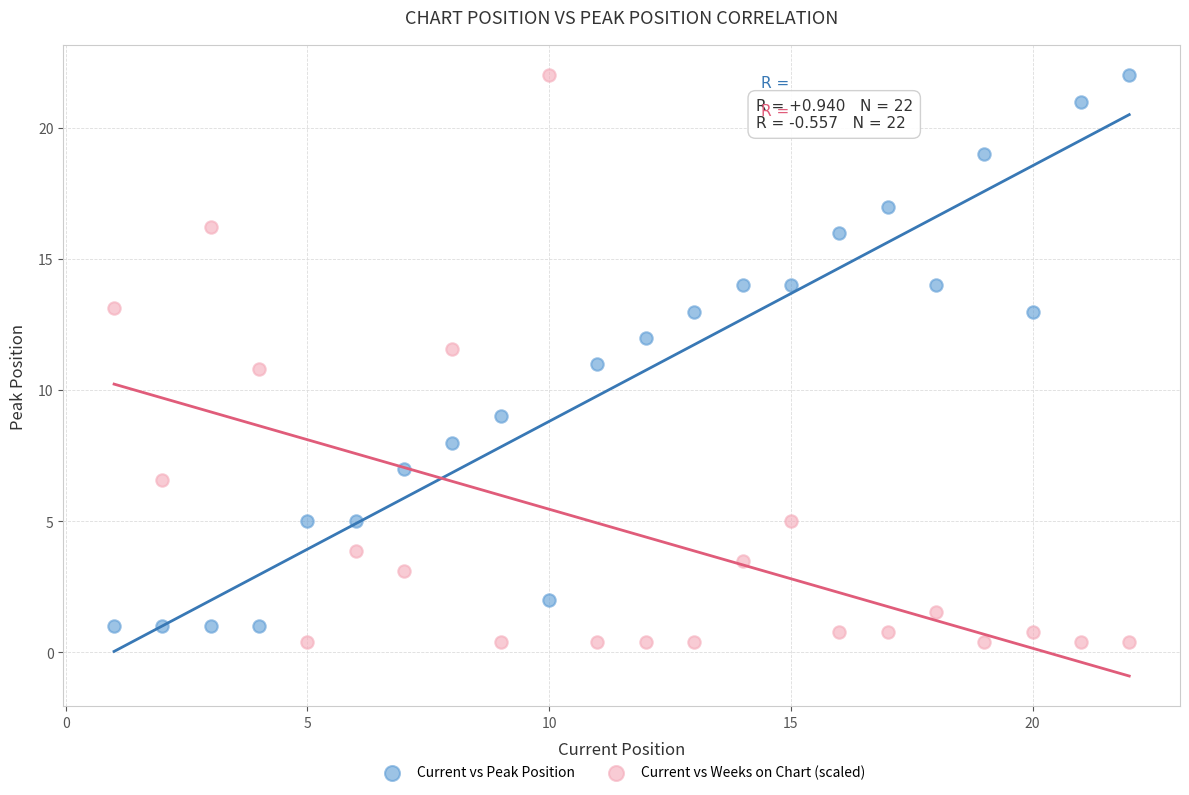

Across all data points, what is the range of Y values (max minus min)?

21.6